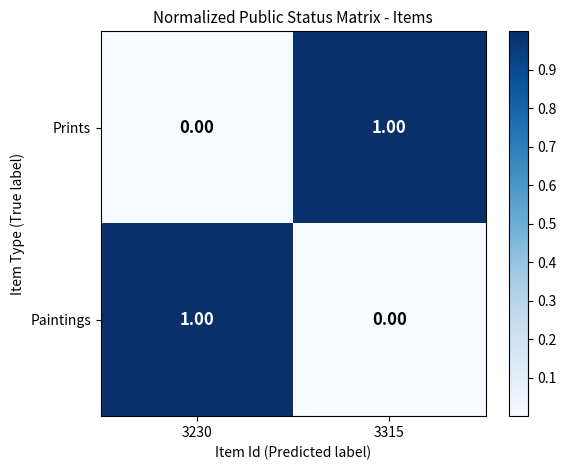

At how many categories does at least one series exceed 0?

2